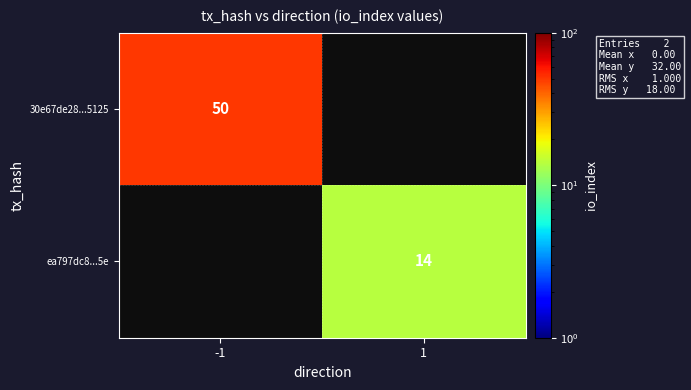

The 30e67de28...5125 series shows 50 at -1. True or false?

True